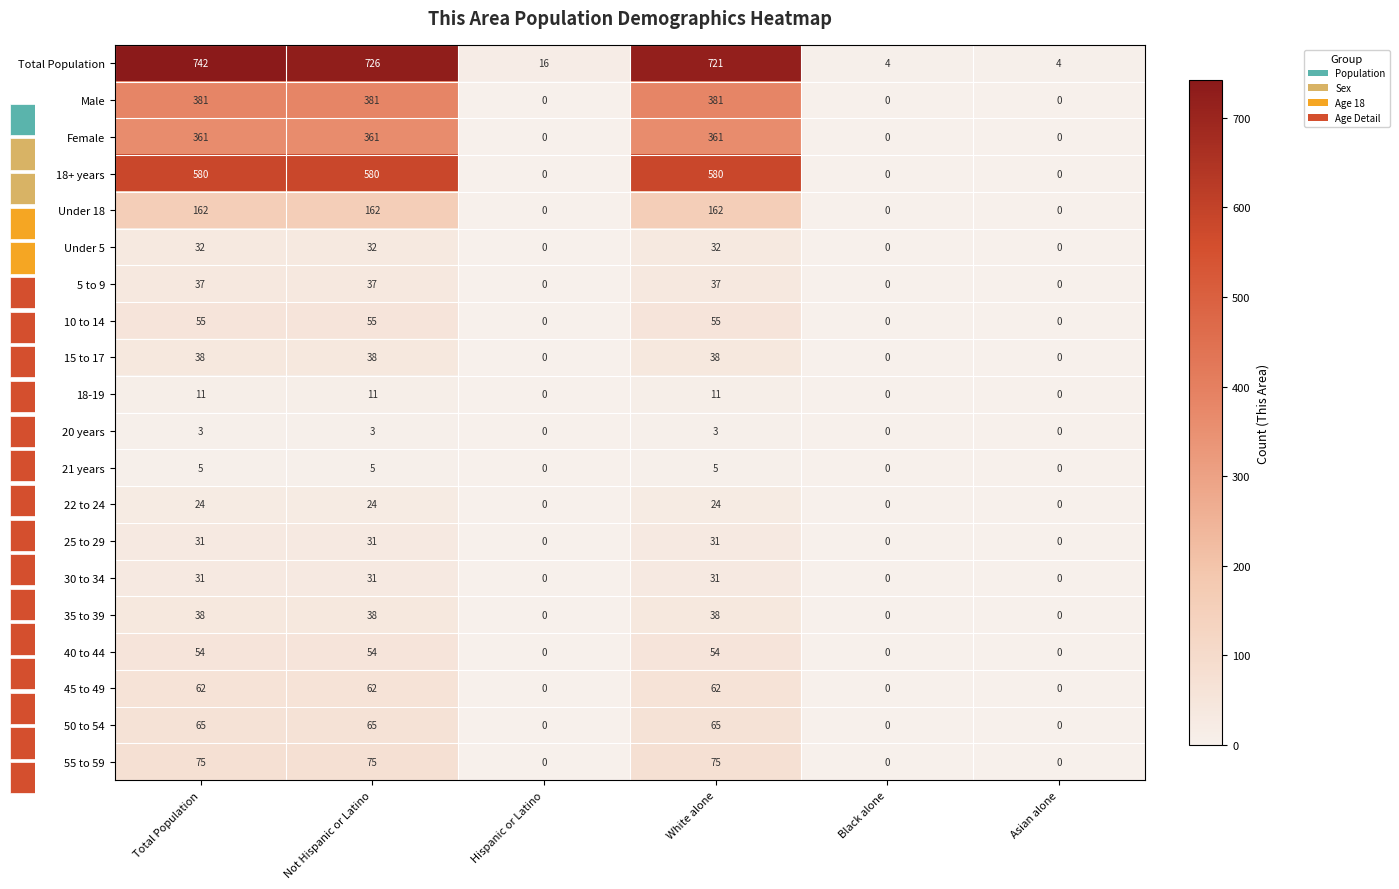

How many 25 to 29 values are between 0 and 31?

6